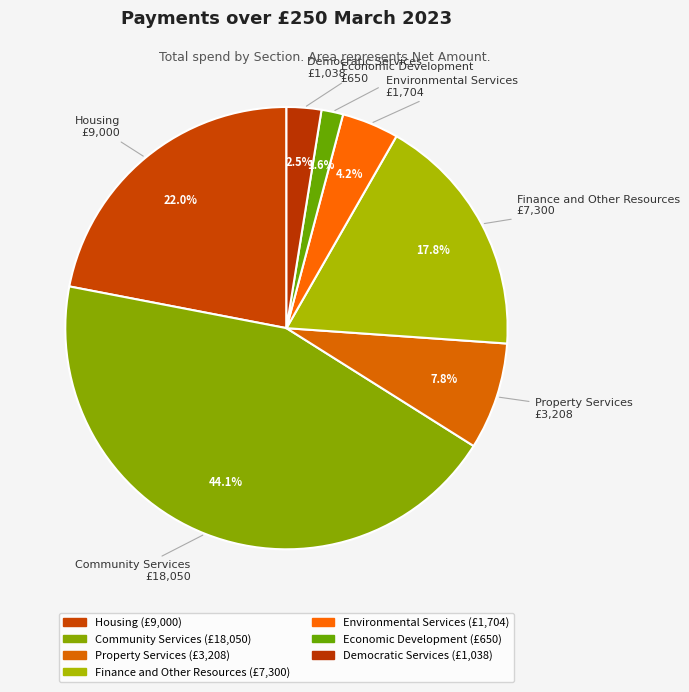

How many slices are in this pie chart?

7